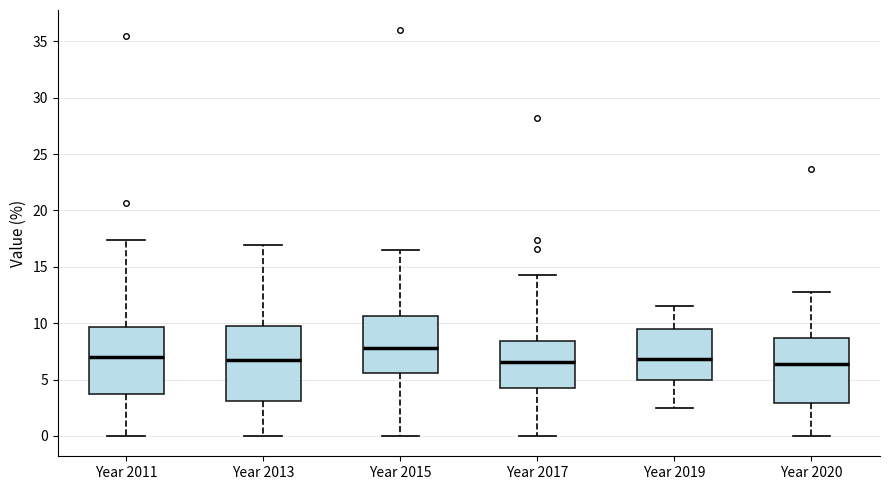

Comparing the boxes themselves (not the whiskers), which one is the tallest?

Year 2013